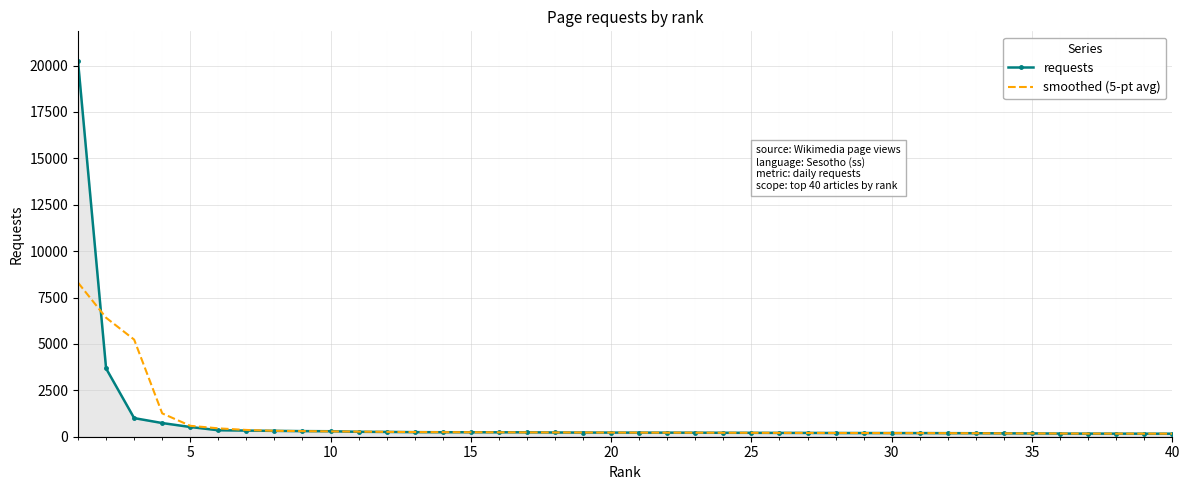

What is the maximum value for smoothed (5-pt avg)?

8303.3